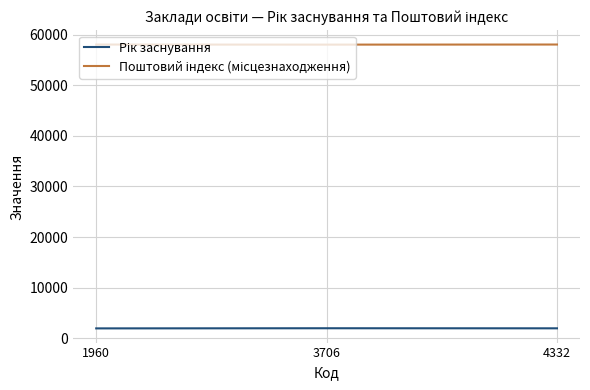

What is the difference between the highest and lowest values at 3706?

55992